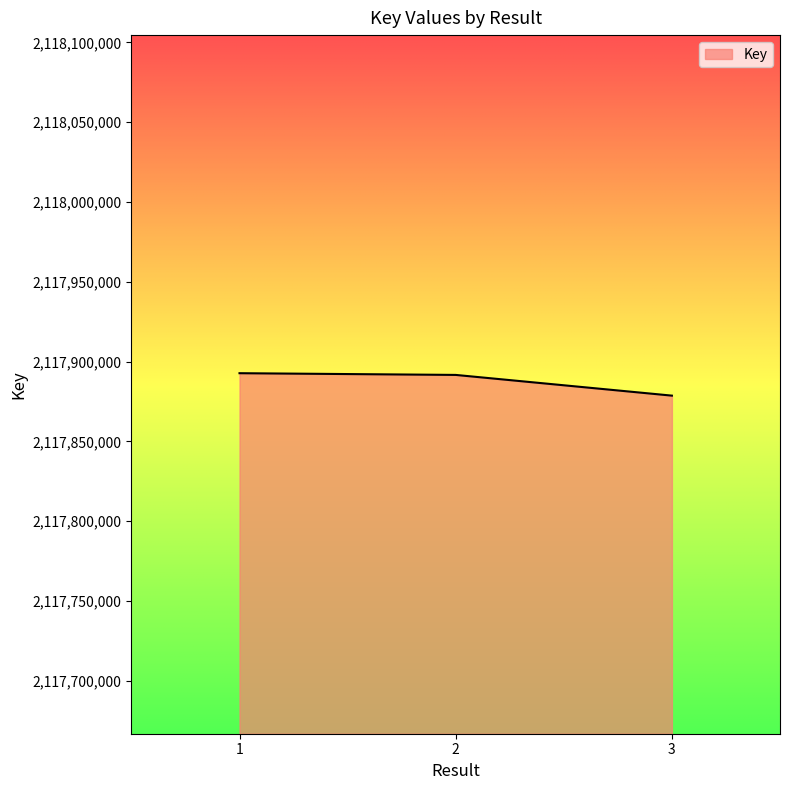

The value at 3 is 2117878670. True or false?

True